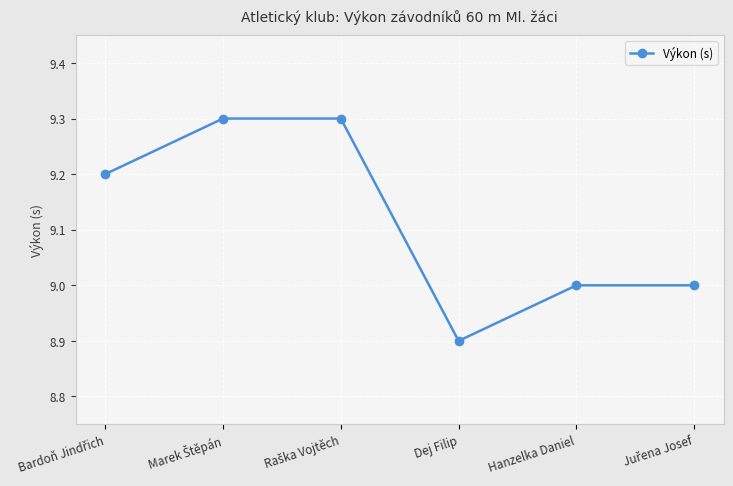

What is the value of the 6th point from the left?

9.0